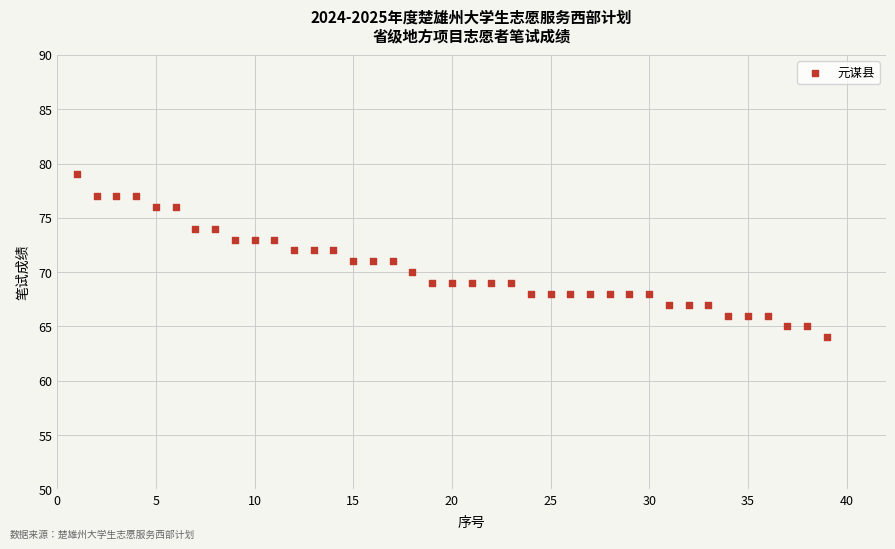

What is the range of Y values (max minus min)?

15